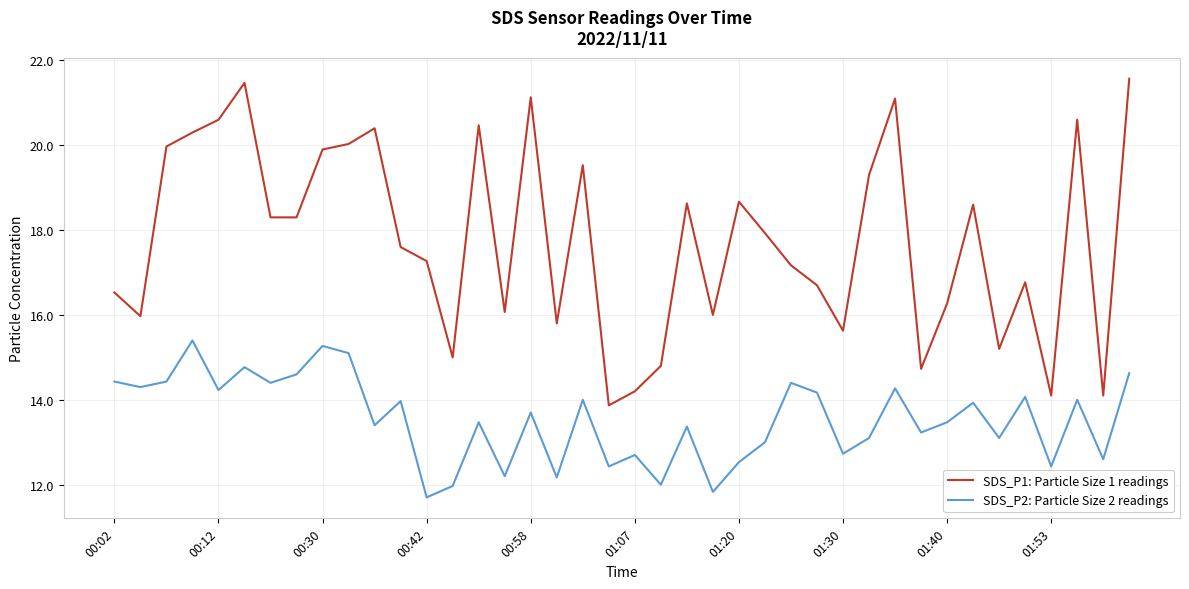

In SDS_P2: Particle Size 2 readings, how many points are higher than both neighbors (excluding endpoints)?

14